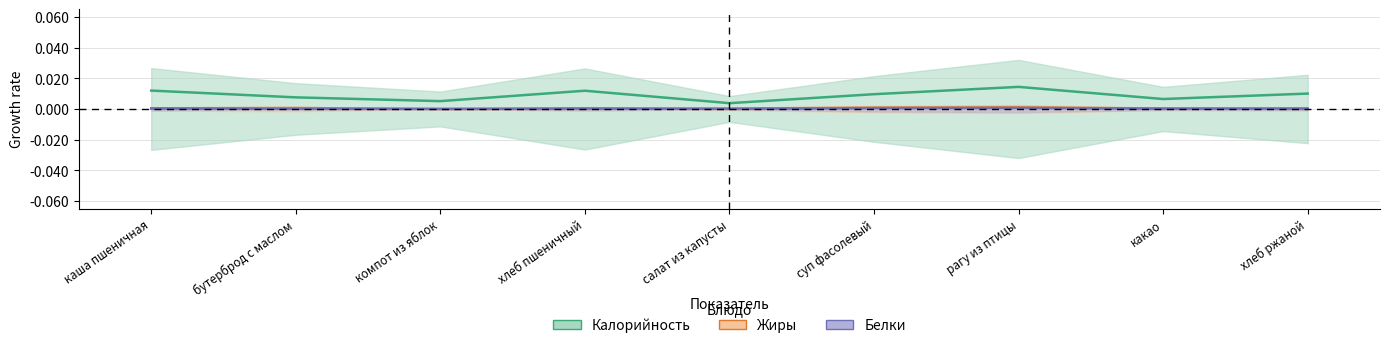

True or false: Калорийность and Белки intersect in this chart.

False